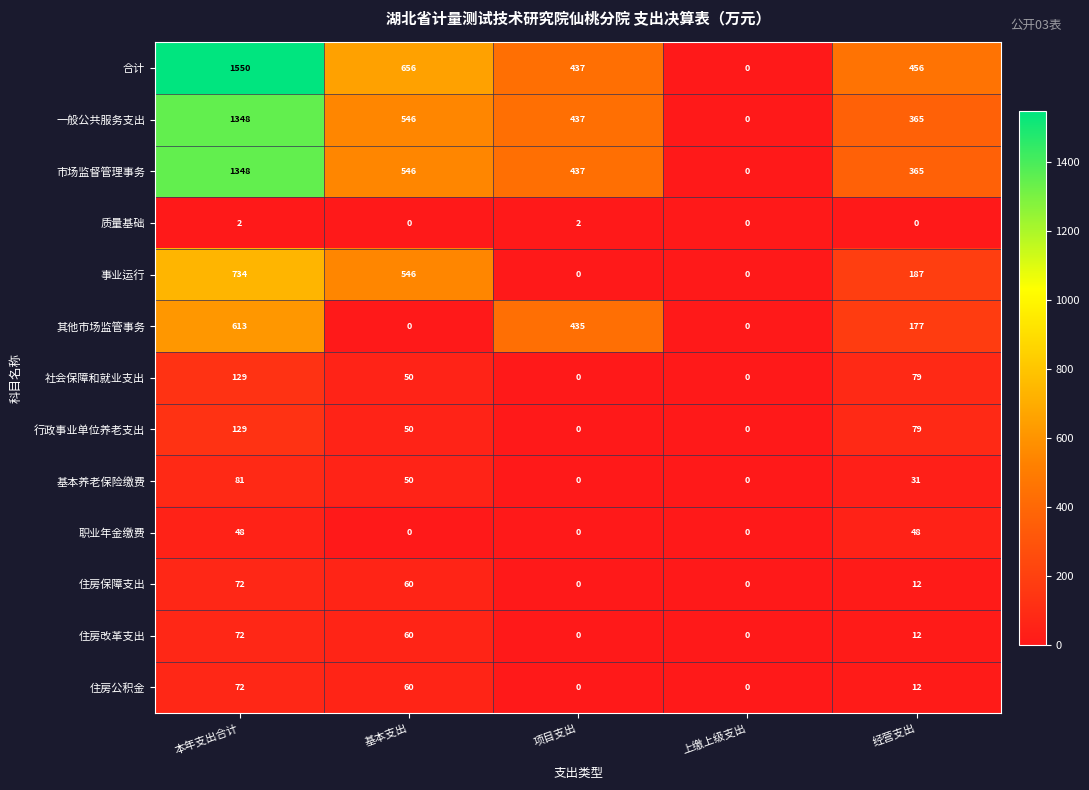

What is the maximum value shown in the chart?

1550